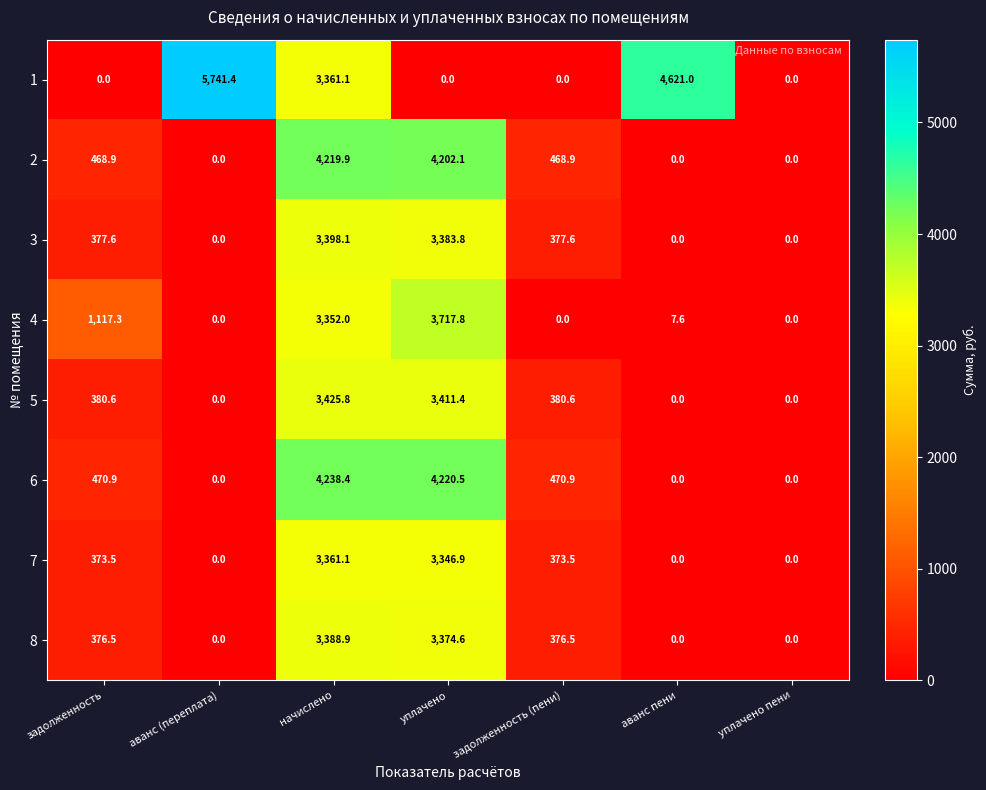

Which label corresponds to the largest value in the chart?

аванс (переплата)